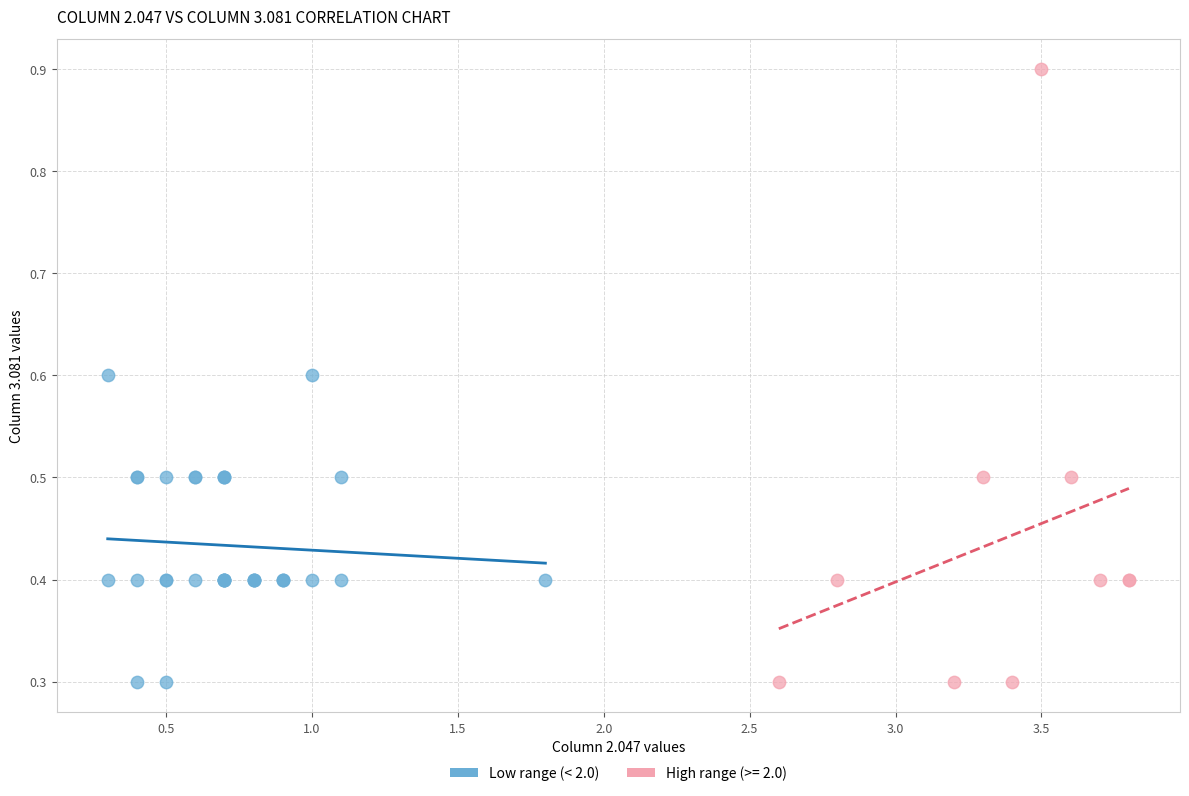

Which series contains the highest Y value?

High range (>= 2.0)